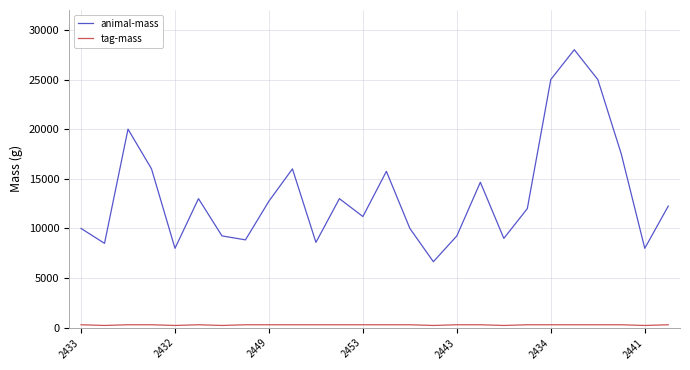

Which series has the widest spread of values?

animal-mass